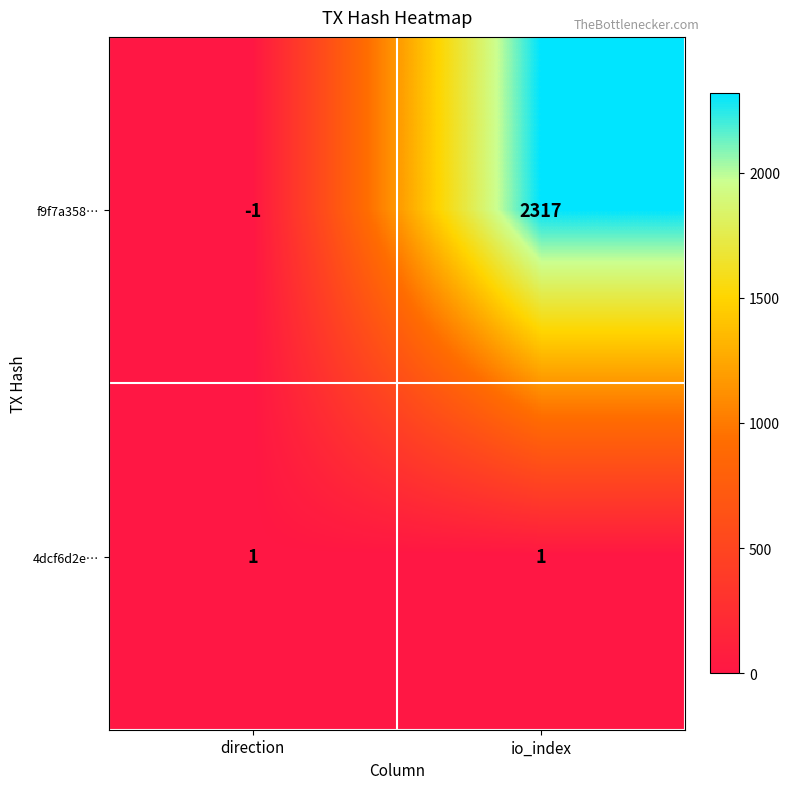

Read the f9f7a358… value at io_index, to the nearest 10.

2320